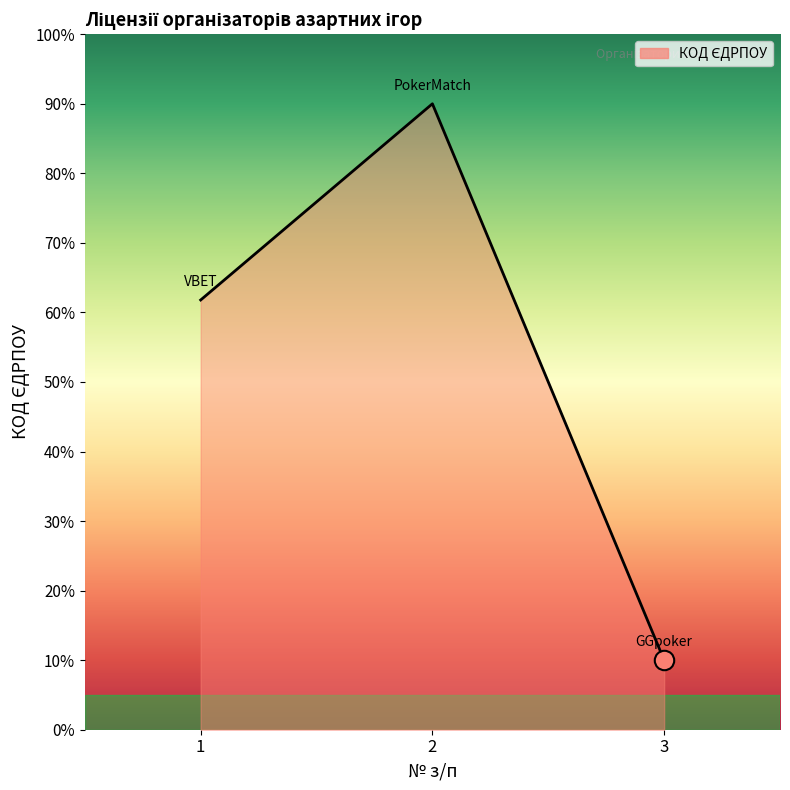

What is the ratio of the value at 2 to the value at 3?

9.0